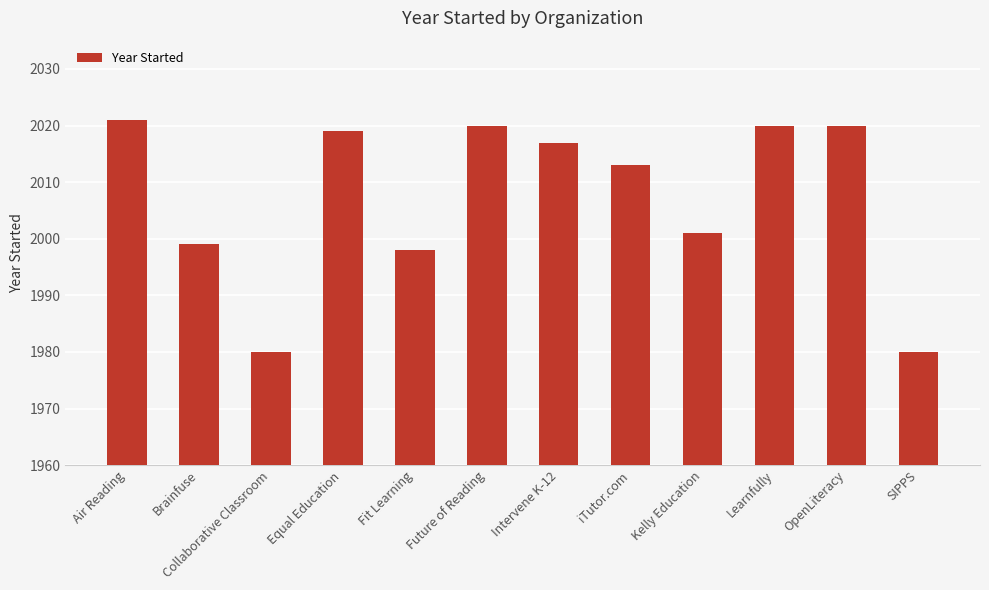

What is the smallest value displayed?

1980